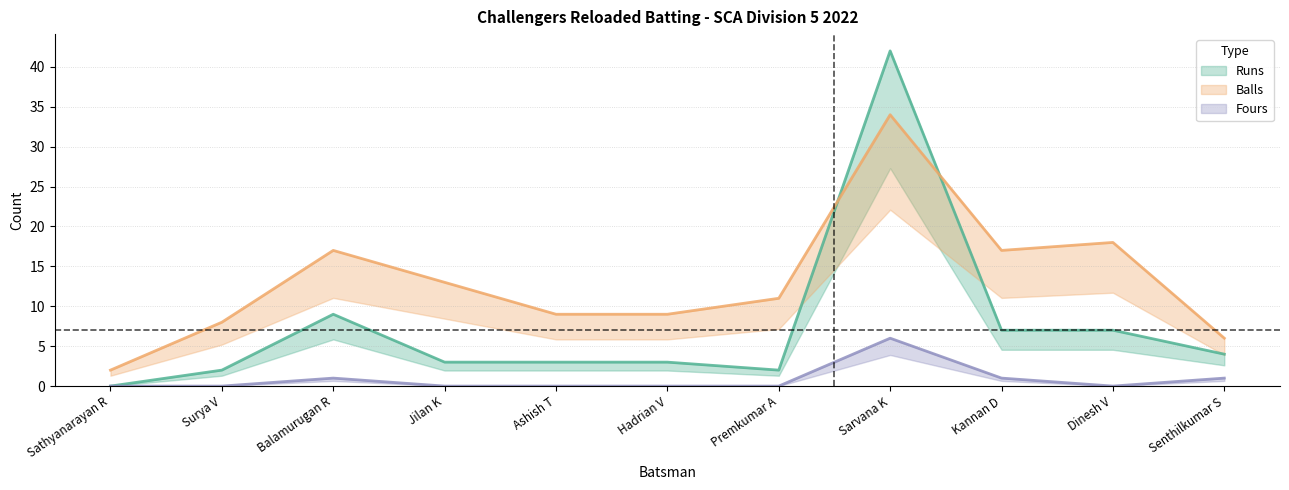

Does the chart display data point markers on the line(s)?

No